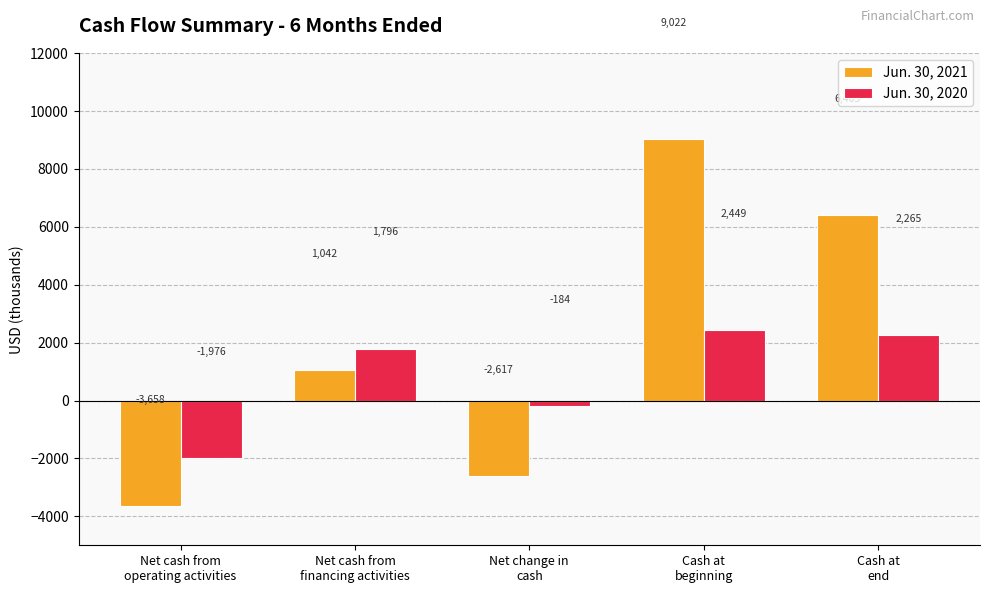

Which series has the widest spread of values?

Jun. 30, 2021